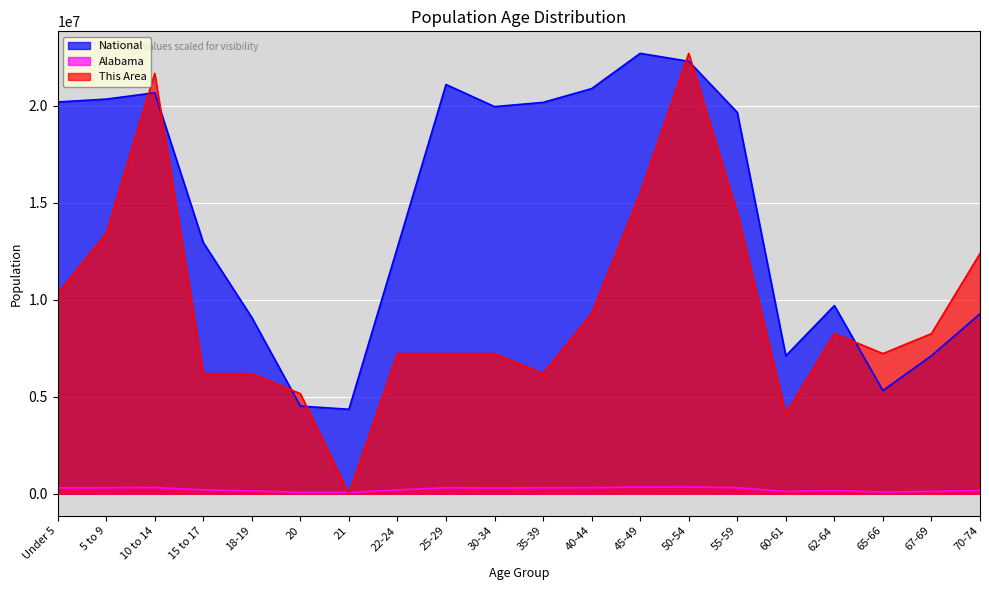

True or false: National has a value of 4519129.0 at 20.

True